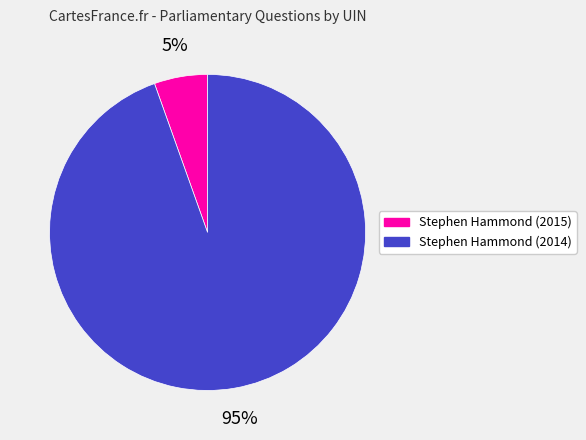

Do Stephen Hammond (2015) and Stephen Hammond (2014) together represent more than half of the pie?

Yes